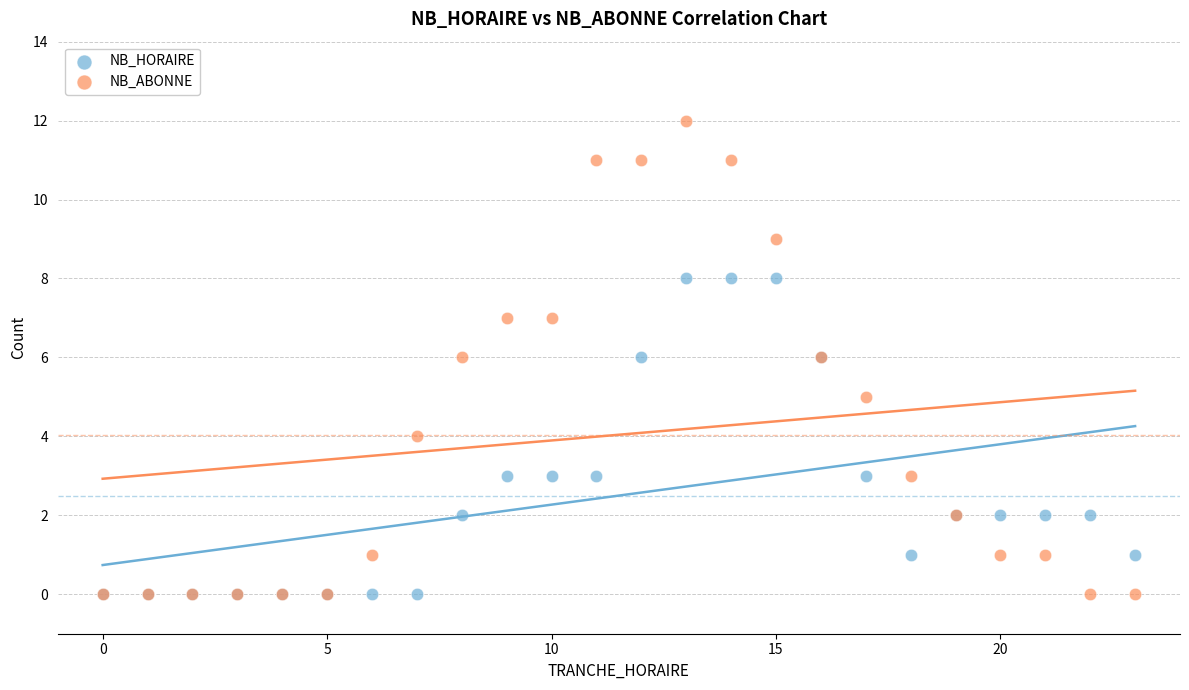

Which series contains the highest Y value?

NB_ABONNE